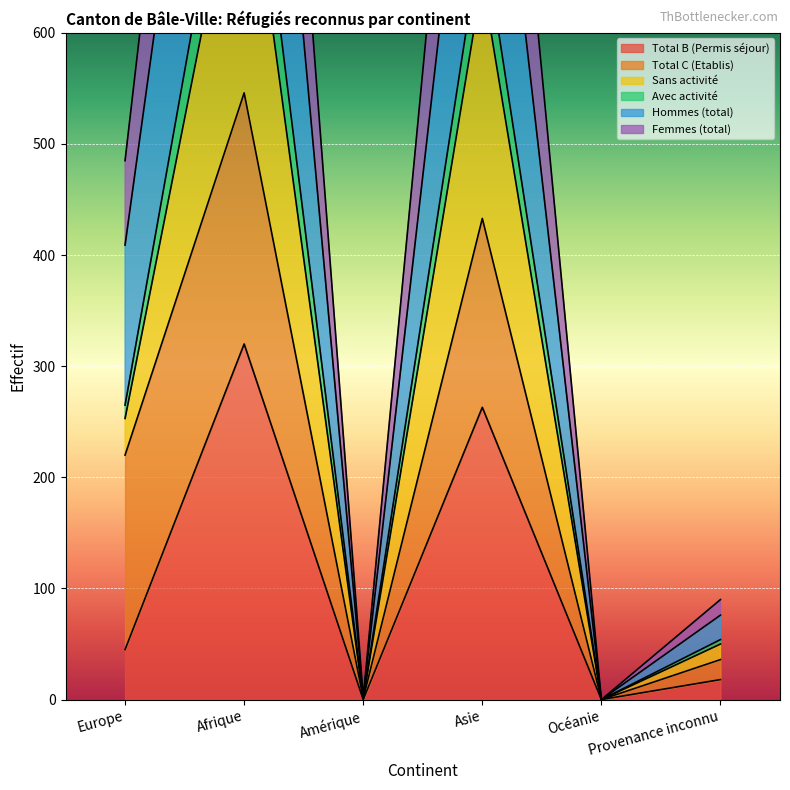

What value does the Total B (Permis séjour) series have at Asie?

263